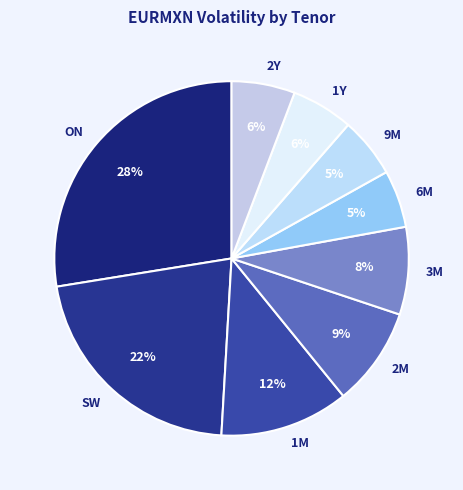

Is there any slice that represents more than half of the pie?

No